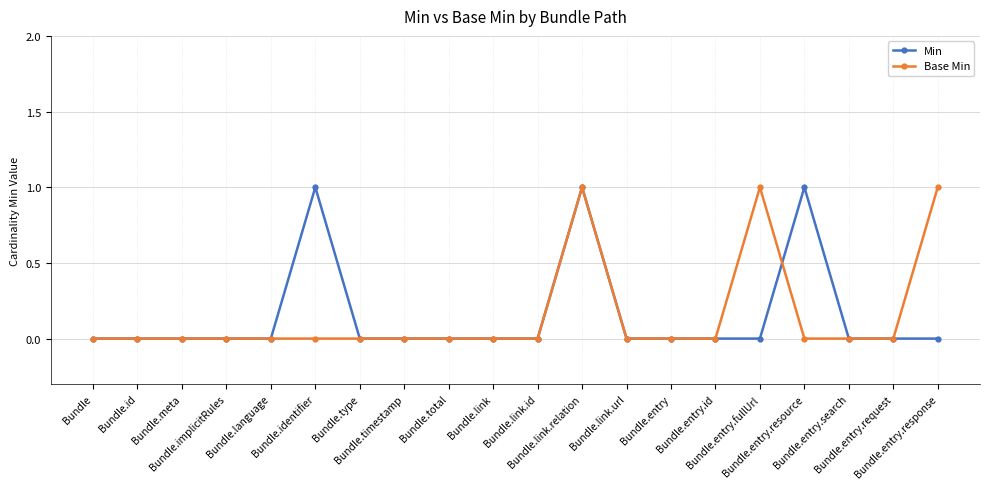

Reading left to right, what are all the values shown in this chart?

Min: 0	0	0	0	0	1	0	0	0	0	0	1	0	0	0	0	1	0	0	0
Base Min: 0	0	0	0	0	0	0	0	0	0	0	1	0	0	0	1	0	0	0	1